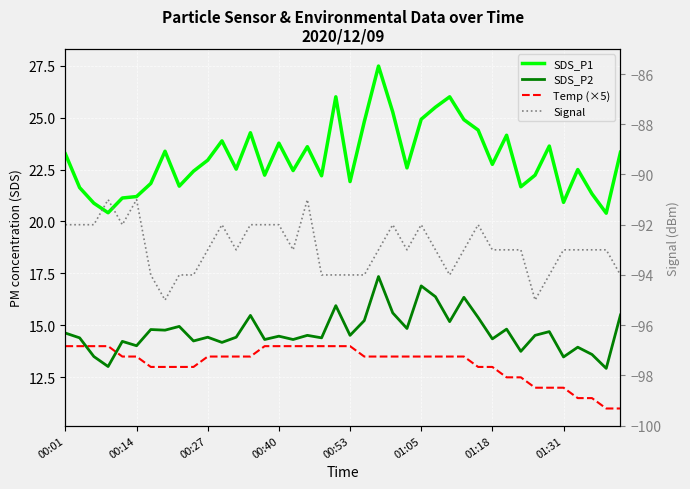

Rank the series by their maximum value, from lowest to highest.

Signal, Temp (×5), SDS_P2, SDS_P1